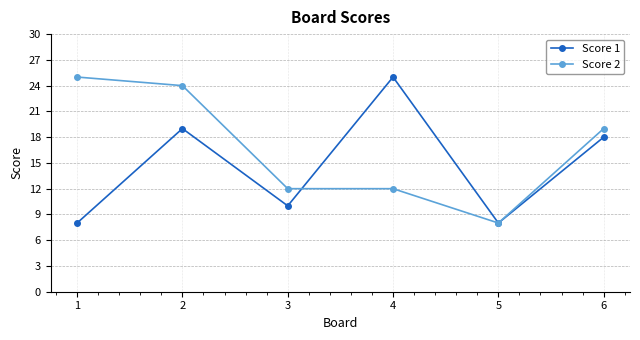

At which category is the sum across all series the highest?

2